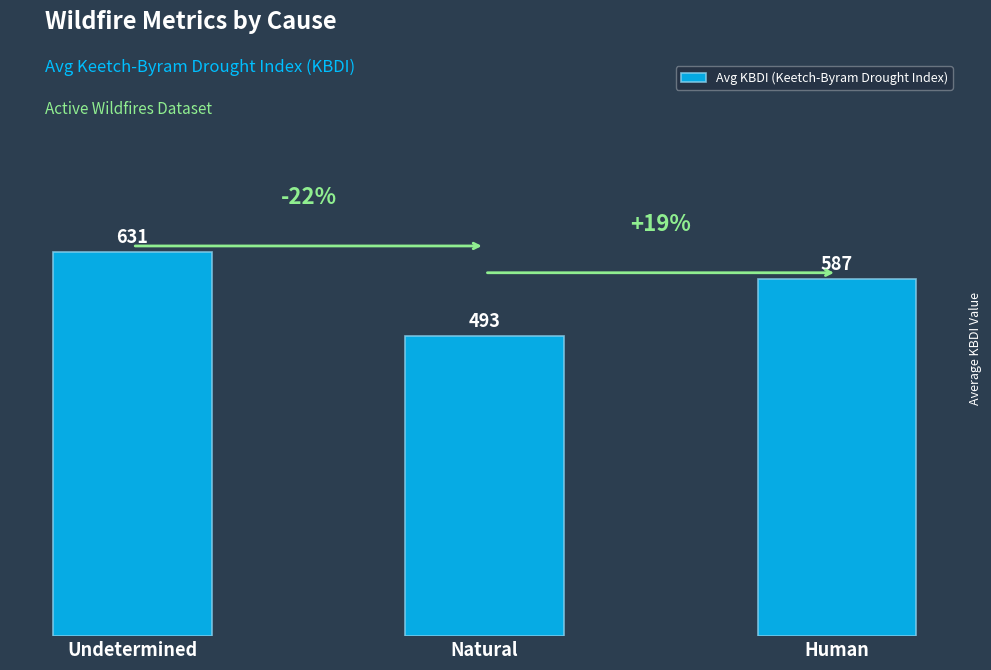

Rank the categories by value from highest to lowest.

Undetermined, Human, Natural